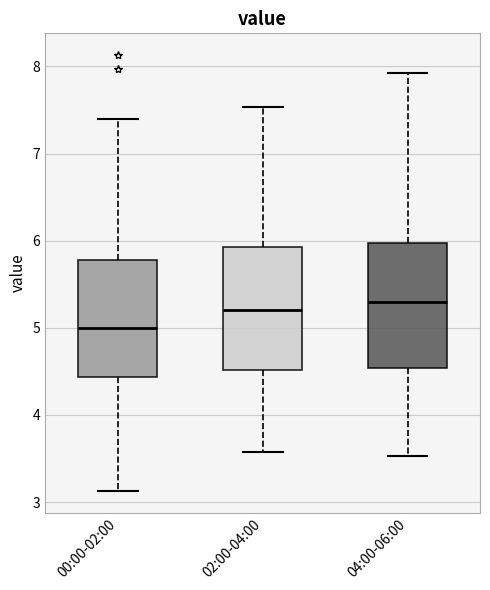

Where does the upper whisker of the box for 00:00-02:00 end on the y-axis? The values are not printed on the chart, so give them approximately, as read against the axis.

7.4